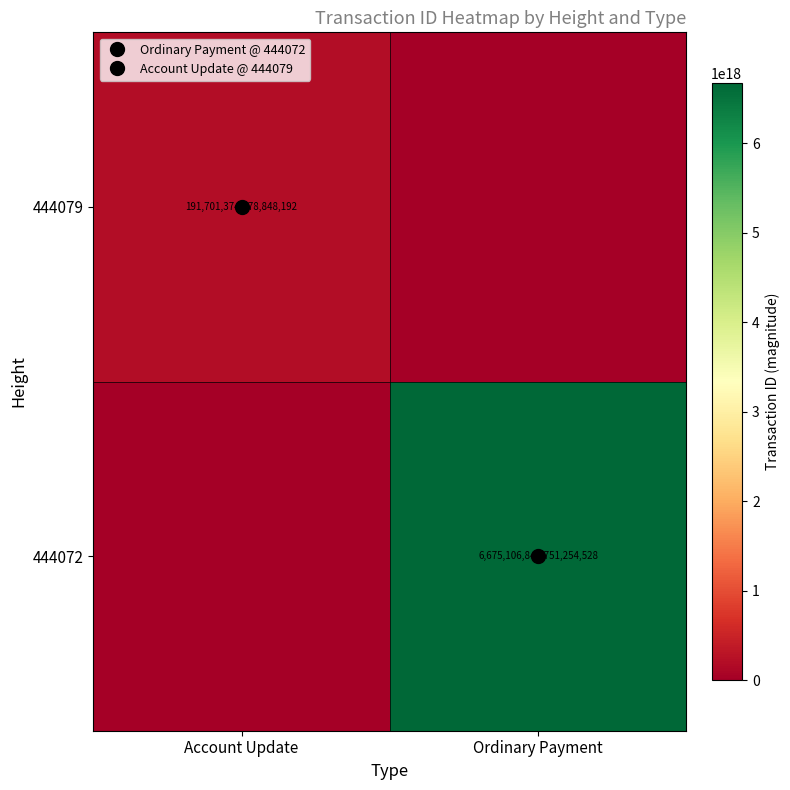

At which category is the sum across all series the highest?

Ordinary Payment